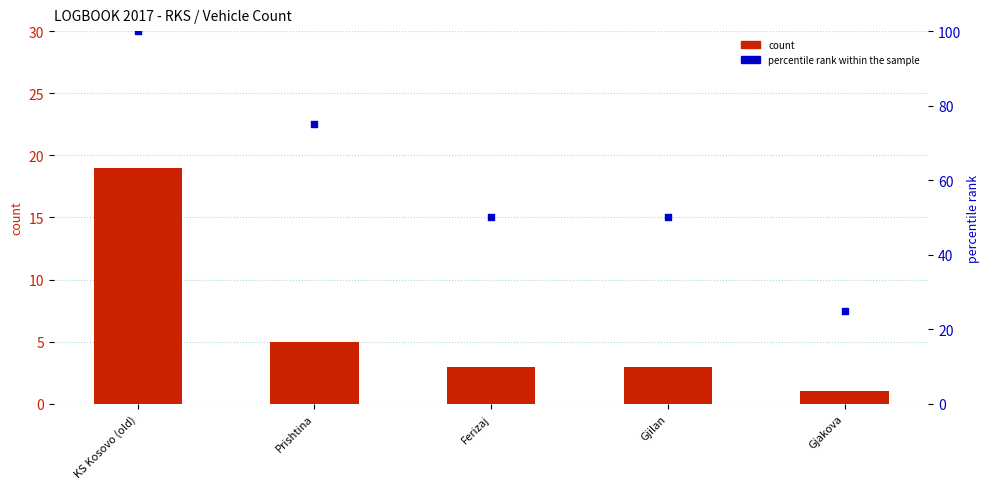

Which series has the largest total across all categories?

percentile rank within the sample